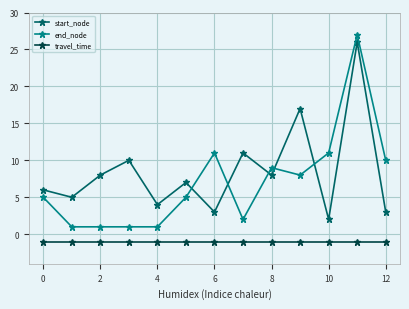

Which series has the widest spread of values?

end_node